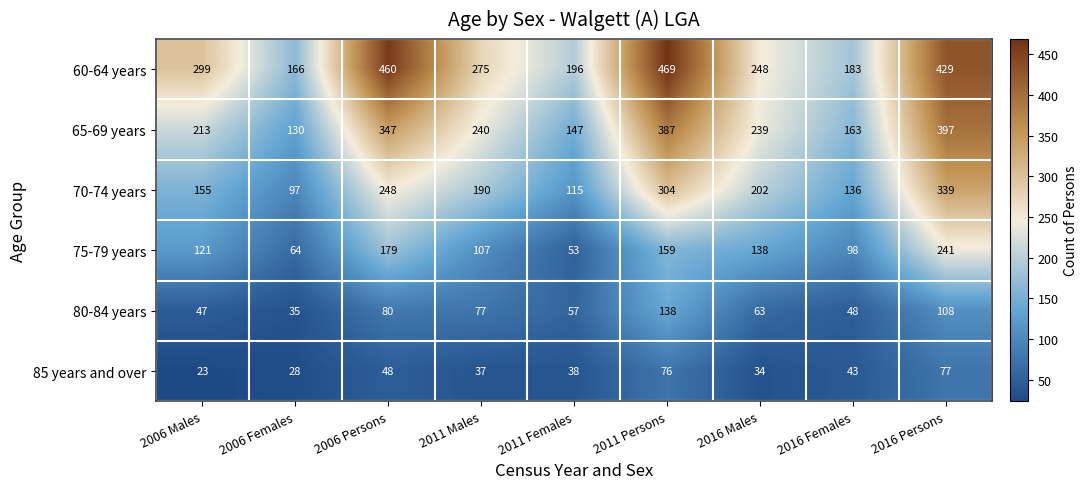

Rank the series by their maximum value, from lowest to highest.

85 years and over, 80-84 years, 75-79 years, 70-74 years, 65-69 years, 60-64 years